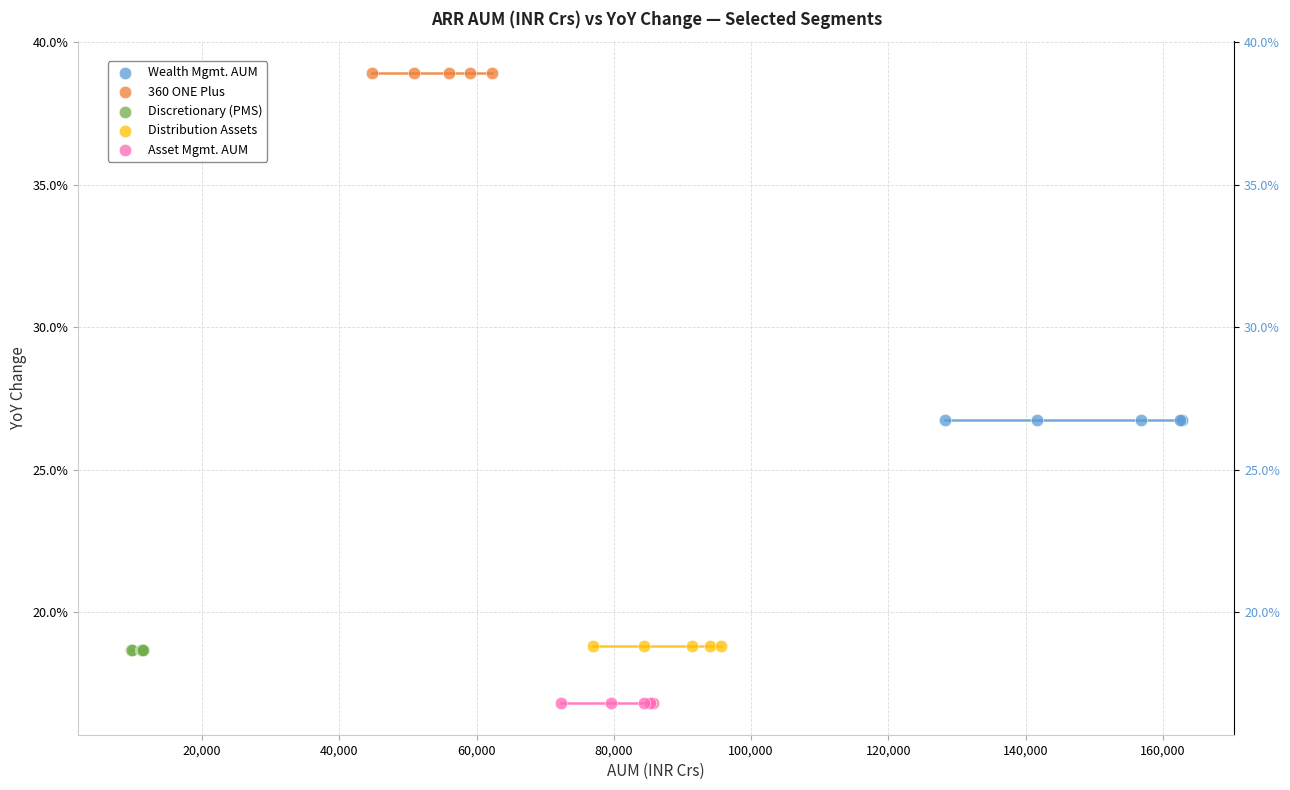

What are all the series names shown in the legend?

Wealth Mgmt. AUM, 360 ONE Plus, Discretionary (PMS), Distribution Assets, Asset Mgmt. AUM